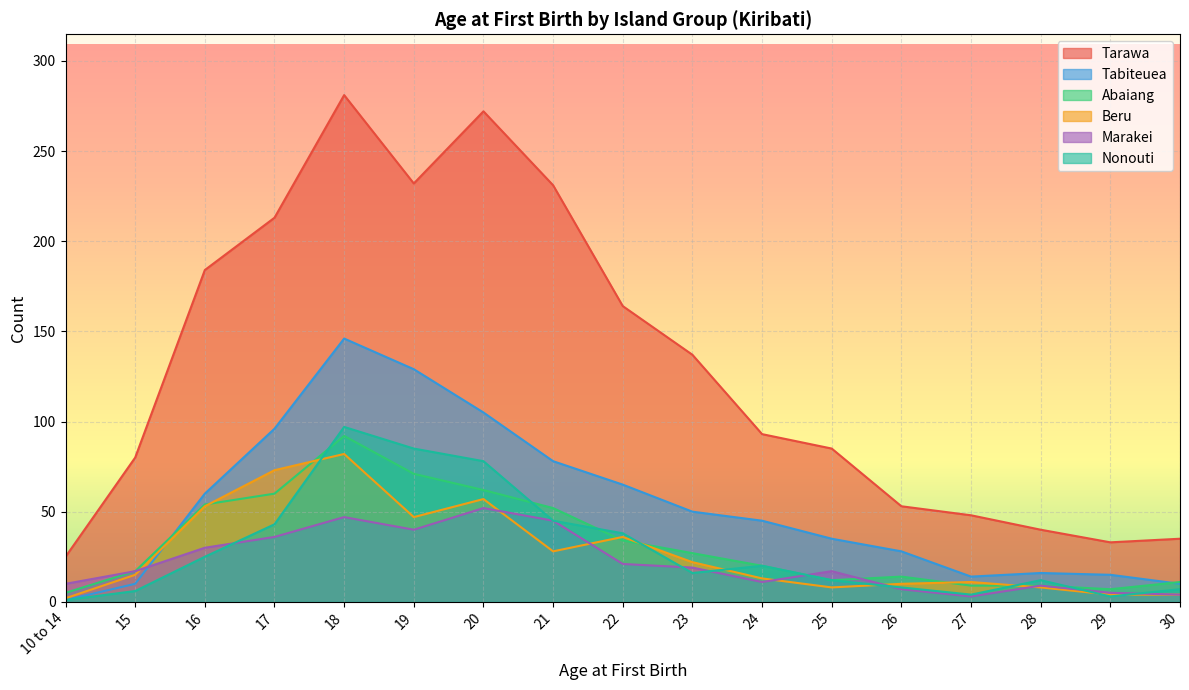

How many categories are shown in the chart?

17